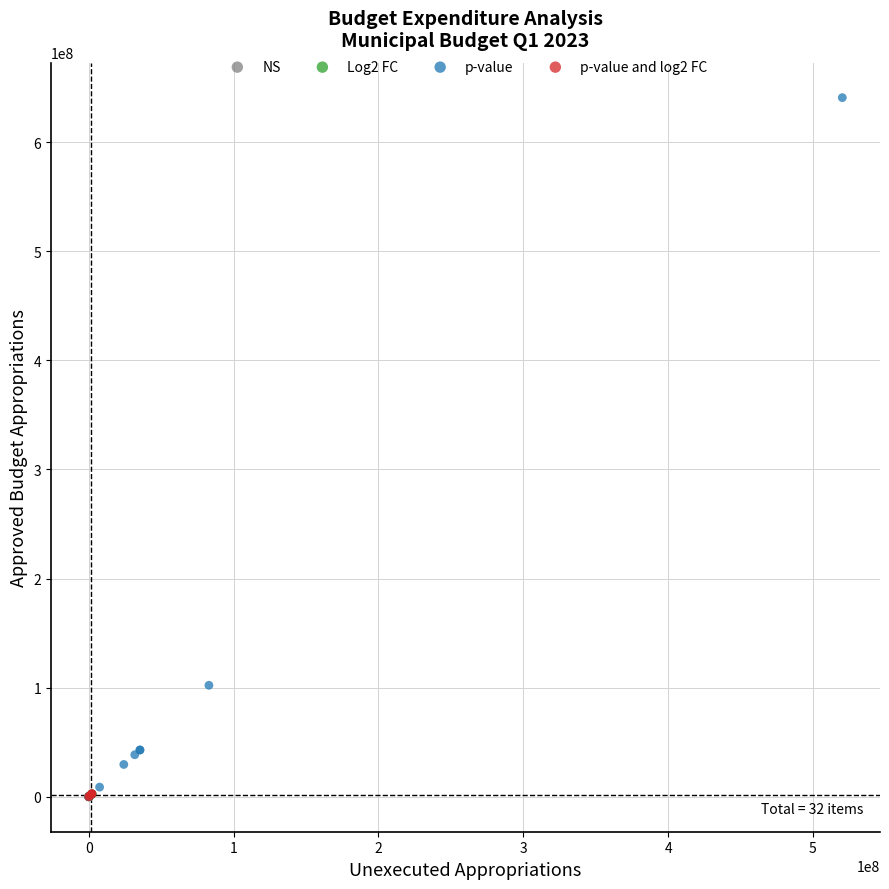

Which series contains the highest Y value?

p-value